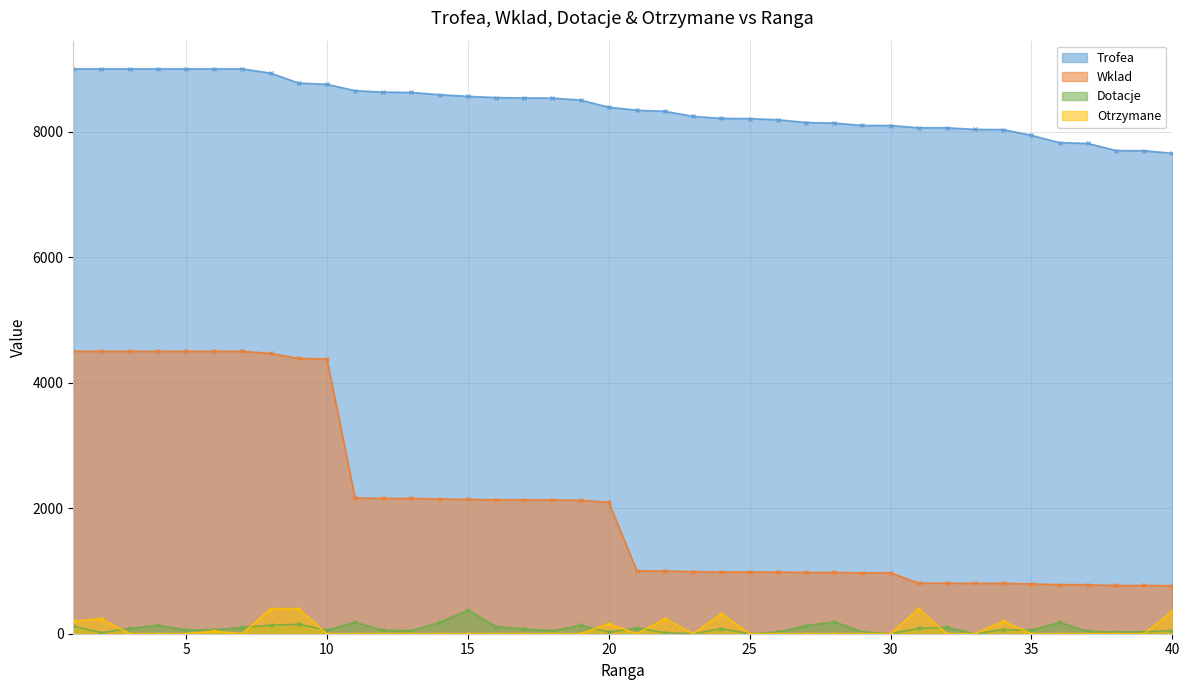

Is it true that Wklad equals 241 at 23?

False